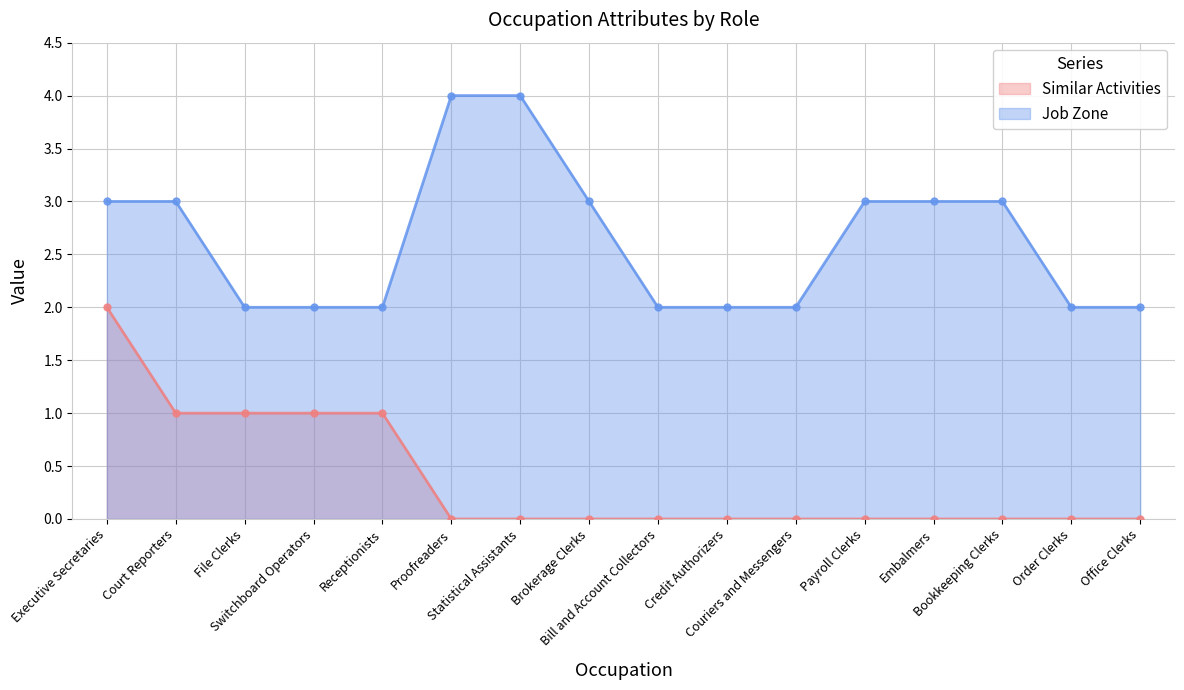

Between Switchboard Operators and Bookkeeping Clerks, which is larger?

Switchboard Operators